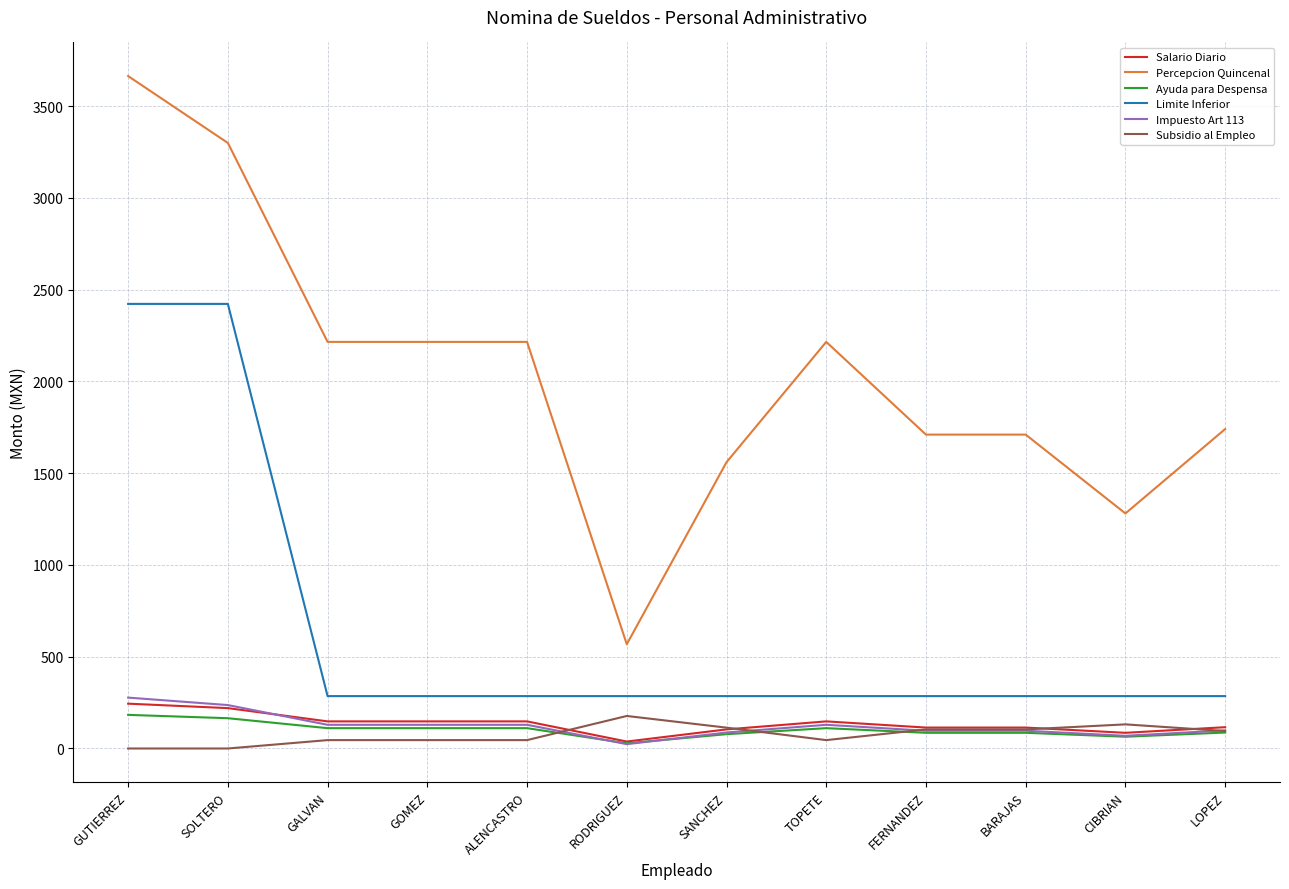

What are all the series names shown in the legend?

Salario Diario, Percepcion Quincenal, Ayuda para Despensa, Limite Inferior, Impuesto Art 113, Subsidio al Empleo